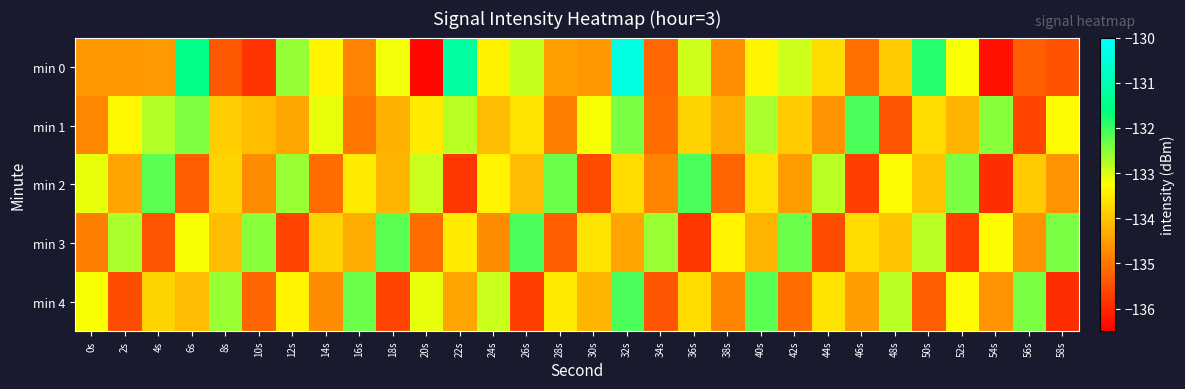

Reading right to left, what are all the values shown in this chart?

min 0: 58s=-135.4	56s=-135.3	54s=-136.3	52s=-133.2	50s=-131.9	48s=-133.9	46s=-135.1	44s=-133.7	42s=-132.9	40s=-133.4	38s=-134.7	36s=-132.9	34s=-135.2	32s=-130.4	30s=-134.6	28s=-134.5	26s=-132.9	24s=-133.4	22s=-131.2	20s=-136.4	18s=-133.2	16s=-134.8	14s=-133.4	12s=-132.6	10s=-135.8	8s=-135.4	6s=-131.6	4s=-134.5	2s=-134.6	0s=-134.6
min 1: 58s=-133.3	56s=-135.6	54s=-132.5	52s=-134.2	50s=-133.7	48s=-135.4	46s=-132.1	44s=-134.6	42s=-133.9	40s=-132.7	38s=-134.3	36s=-133.8	34s=-135.1	32s=-132.4	30s=-133.2	28s=-134.9	26s=-133.6	24s=-134.1	22s=-132.8	20s=-133.5	18s=-134.2	16s=-135.0	14s=-133.1	12s=-134.4	10s=-134.1	8s=-133.9	6s=-132.4	4s=-132.7	2s=-133.3	0s=-134.8
min 2: 58s=-134.6	56s=-133.9	54s=-135.9	52s=-132.4	50s=-134.0	48s=-133.3	46s=-135.7	44s=-132.8	42s=-134.5	40s=-133.6	38s=-135.2	36s=-132.1	34s=-134.8	32s=-133.7	30s=-135.5	28s=-132.3	26s=-134.1	24s=-133.4	22s=-135.8	20s=-132.9	18s=-134.2	16s=-133.5	14s=-135.1	12s=-132.6	10s=-134.7	8s=-133.8	6s=-135.3	4s=-132.2	2s=-134.4	0s=-133.1
min 3: 58s=-132.4	56s=-134.6	54s=-133.3	52s=-135.7	50s=-132.8	48s=-134.0	46s=-133.7	44s=-135.5	42s=-132.3	40s=-134.2	38s=-133.4	36s=-135.8	34s=-132.6	32s=-134.4	30s=-133.6	28s=-135.3	26s=-132.1	24s=-134.7	22s=-133.5	20s=-135.1	18s=-132.2	16s=-134.3	14s=-133.8	12s=-135.6	10s=-132.5	8s=-134.1	6s=-133.2	4s=-135.4	2s=-132.7	0s=-134.9
min 4: 58s=-135.9	56s=-132.4	54s=-134.6	52s=-133.3	50s=-135.3	48s=-132.8	46s=-134.5	44s=-133.6	42s=-135.1	40s=-132.2	38s=-134.8	36s=-133.7	34s=-135.4	32s=-132.1	30s=-134.2	28s=-133.5	26s=-135.7	24s=-132.9	22s=-134.4	20s=-133.1	18s=-135.6	16s=-132.3	14s=-134.7	12s=-133.4	10s=-135.2	8s=-132.6	6s=-134.1	4s=-133.8	2s=-135.5	0s=-133.2